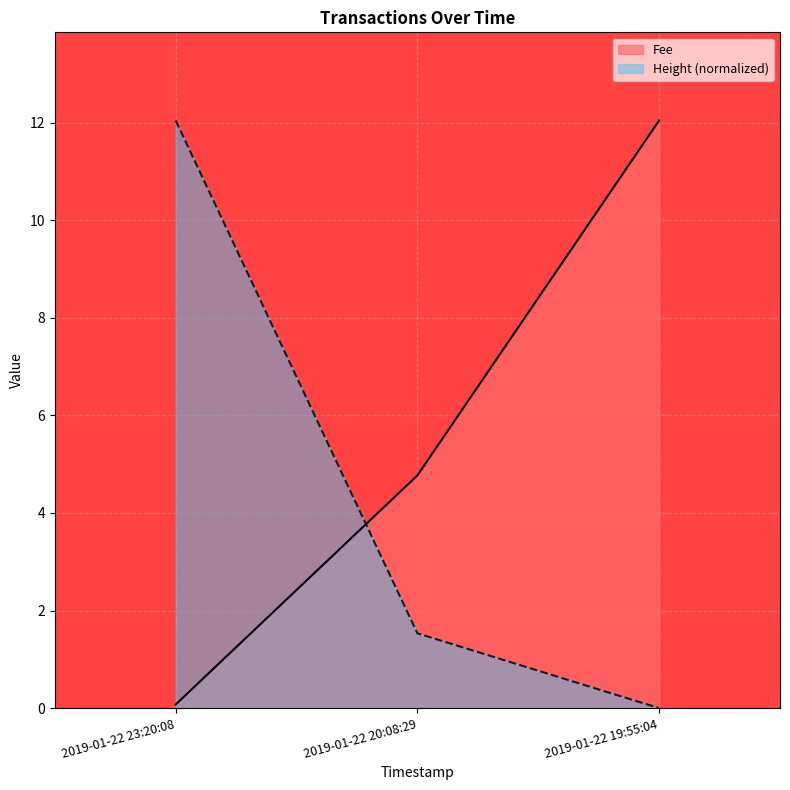

Is the value of Fee at 2019-01-22 23:20:08 greater than the value of Height at 2019-01-22 23:20:08?

No